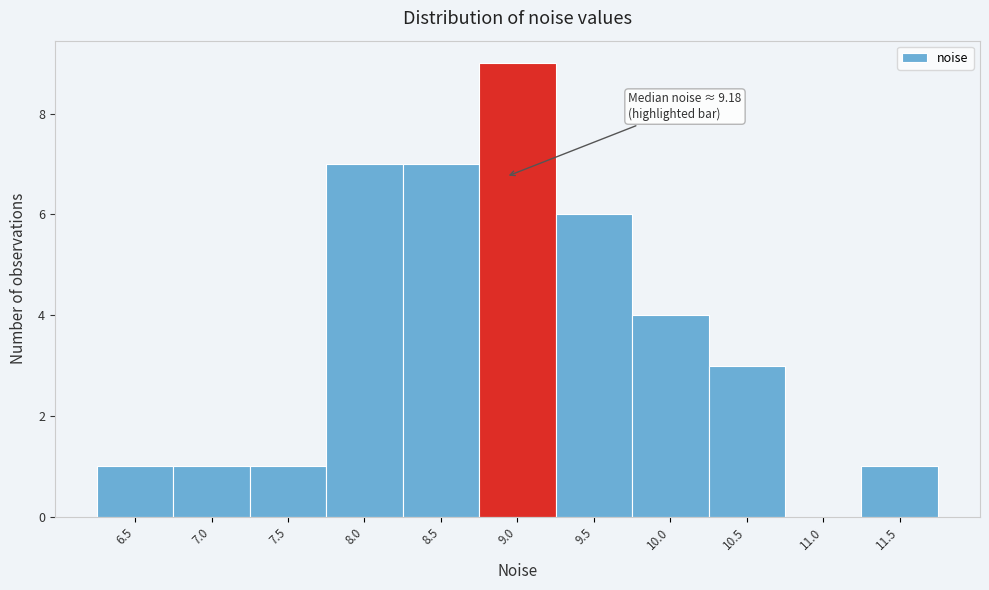

Reading left to right, list all the values displayed in this chart.

6.5=1	7.0=1	7.5=1	8.0=7	8.5=7	9.0=9	9.5=6	10.0=4	10.5=3	11.0=0	11.5=1